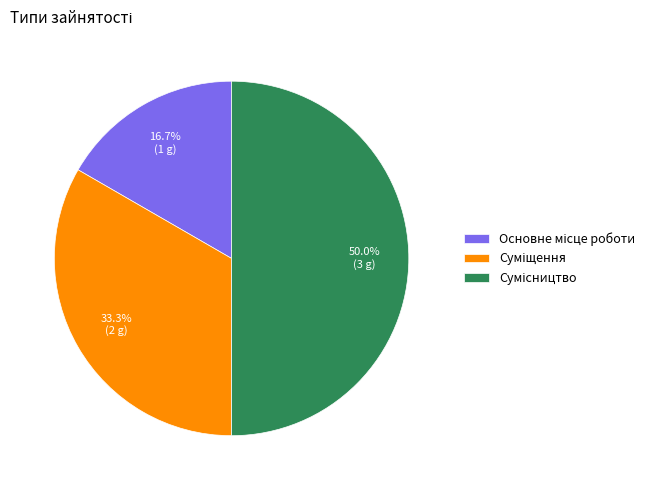

How many segments does this pie chart have?

3